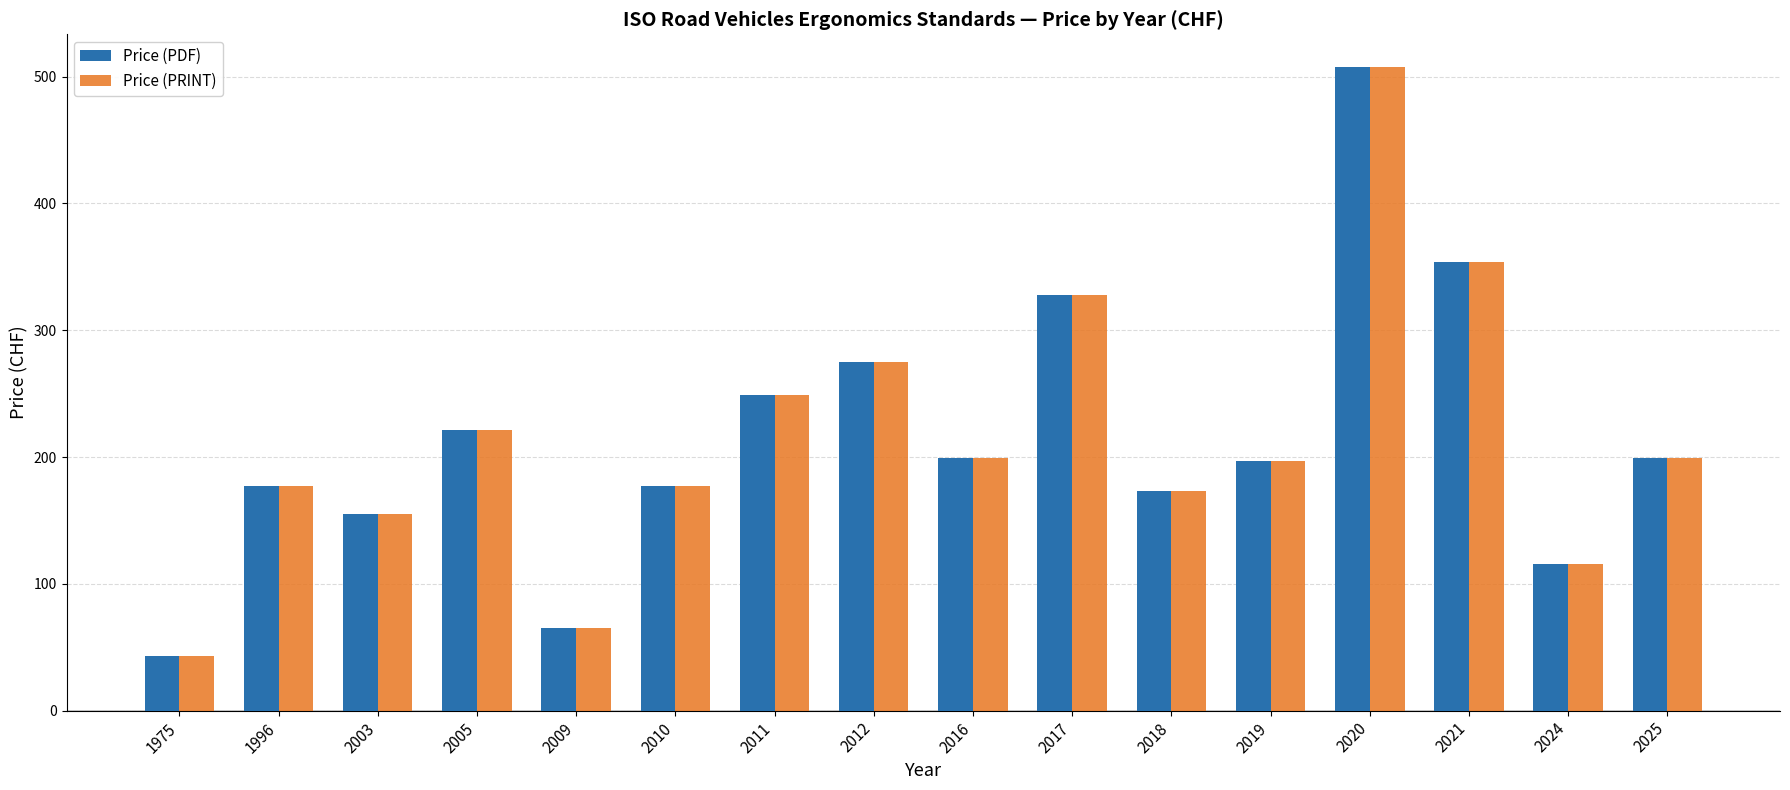

True or false: Price (PDF) has a value of 65 at 2009.

True